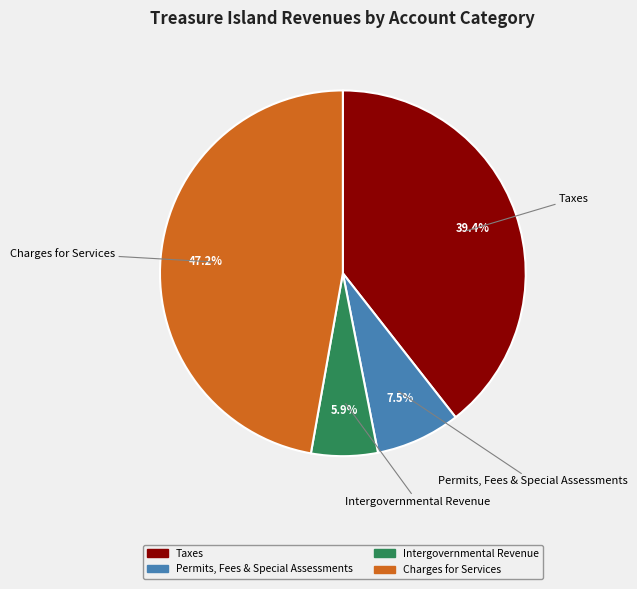

Does any single category account for the majority?

No